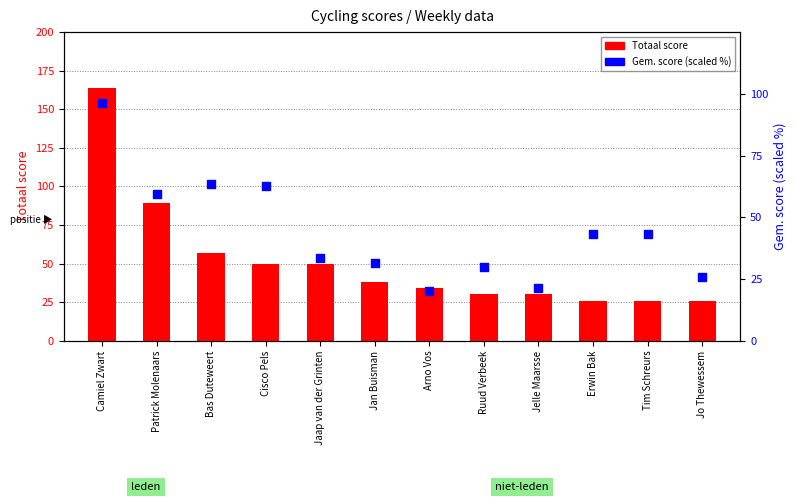

At which category is the sum across all series the highest?

Camiel Zwart